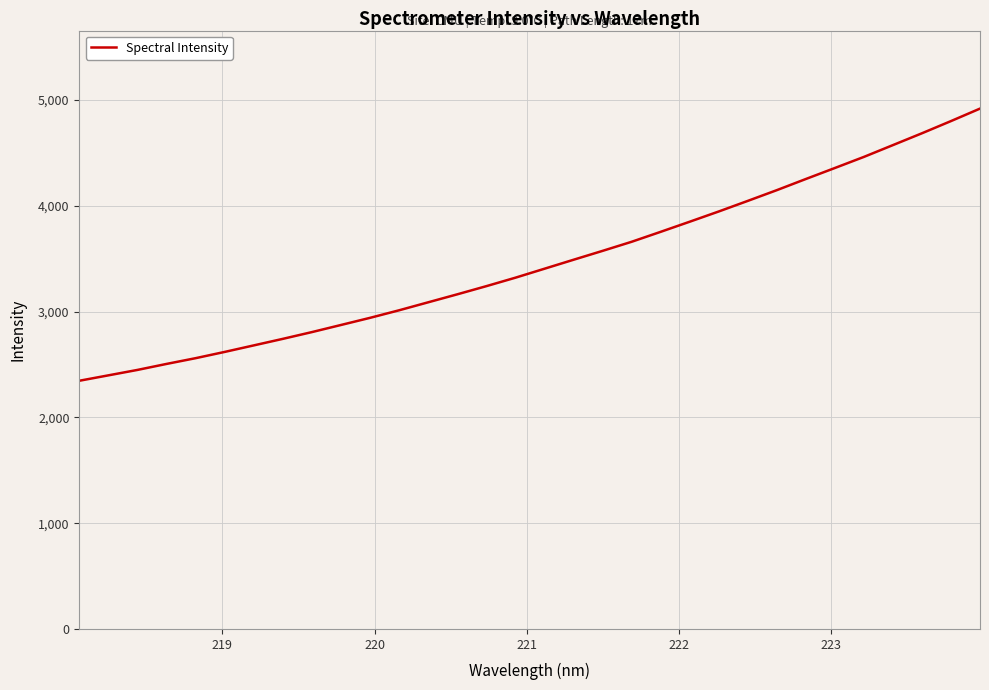

How many series are shown in this chart?

1